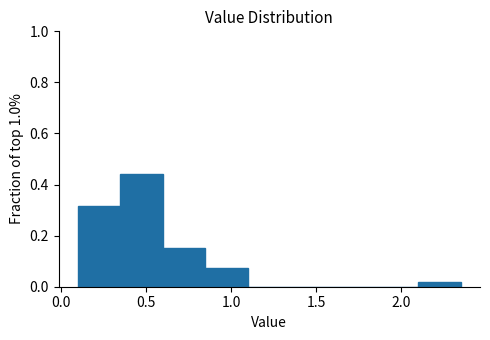

How tall is the bar that spans 0.60 to 0.85 on the x-axis? The values are not printed on the chart, so give them approximately, as read against the axis.

0.16